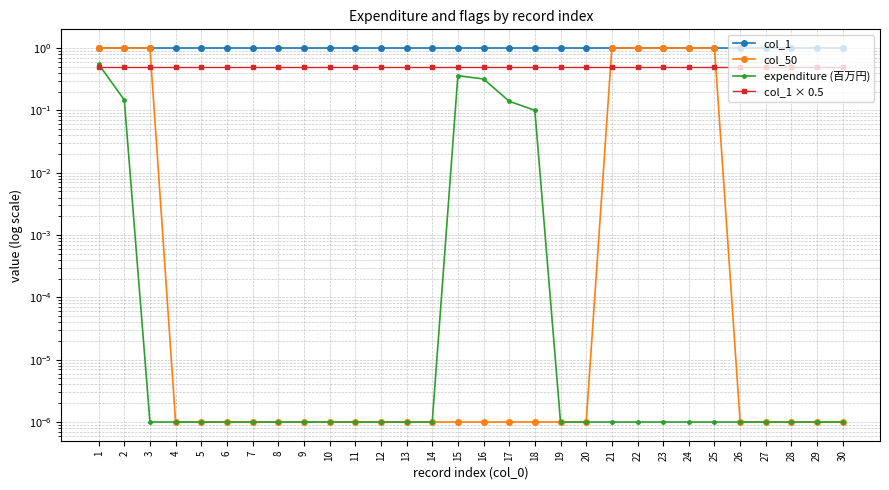

True or false: col_1 has a value of 0.7 at 26.

False